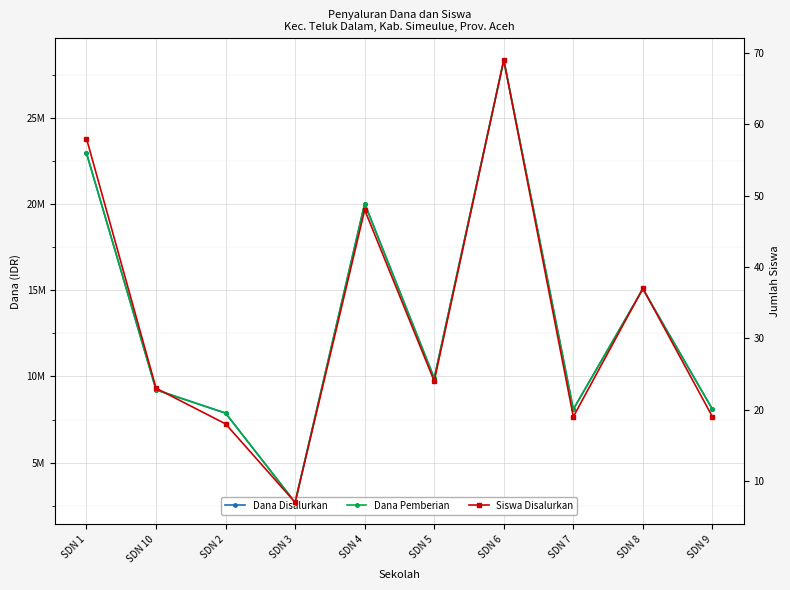

What is the total value across all series at SDN 10?

18450023